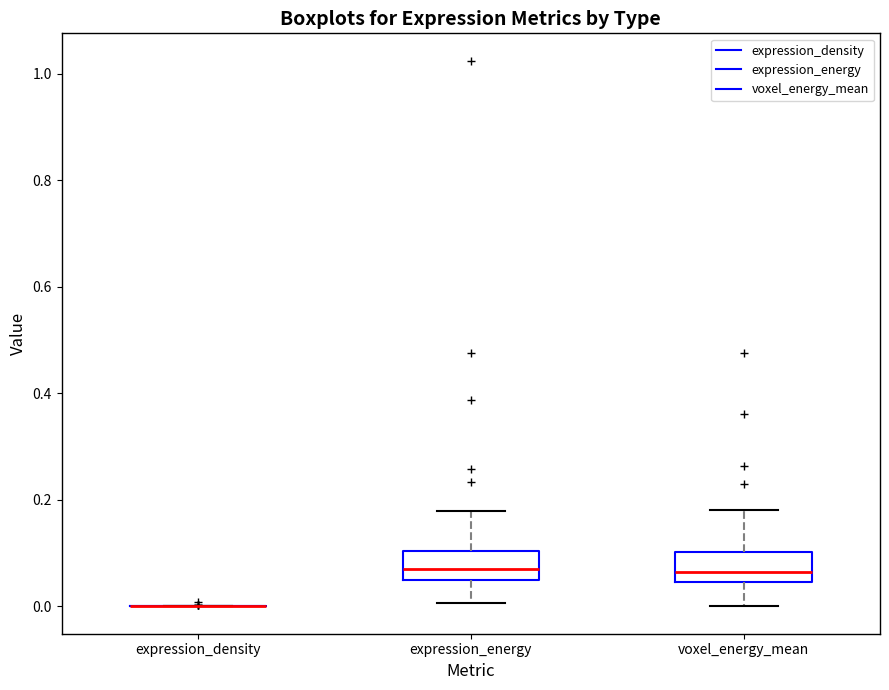

Reading left to right, transcribe this box plot: for each box, give where its median line is, the range the box spans, and where its two whiskers end, as read against the y-axis. The values are not printed on the chart, so give them approximately, as read against the axis.

expression_density: box collapsed to a line at 0.00, whiskers 0.00 to 0.00
expression_energy: median 0.06, box 0.04 to 0.10, whiskers 0.00 to 0.18
voxel_energy_mean: median 0.06, box 0.04 to 0.10, whiskers 0.00 to 0.18